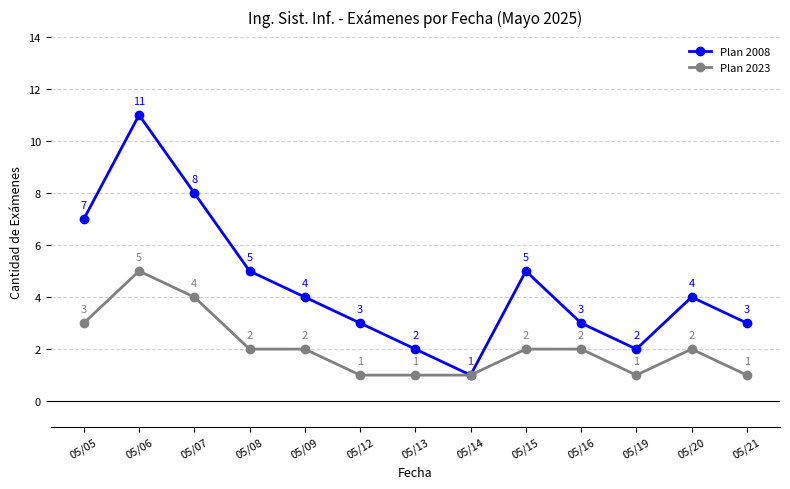

What is the total value across all series at 05/13?

3